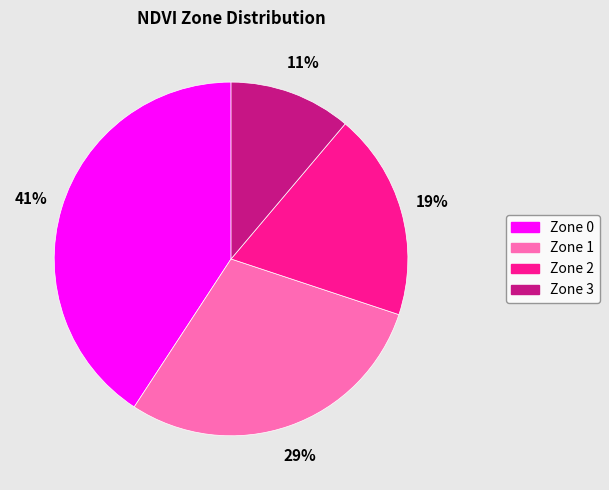

How many segments does this pie chart have?

4